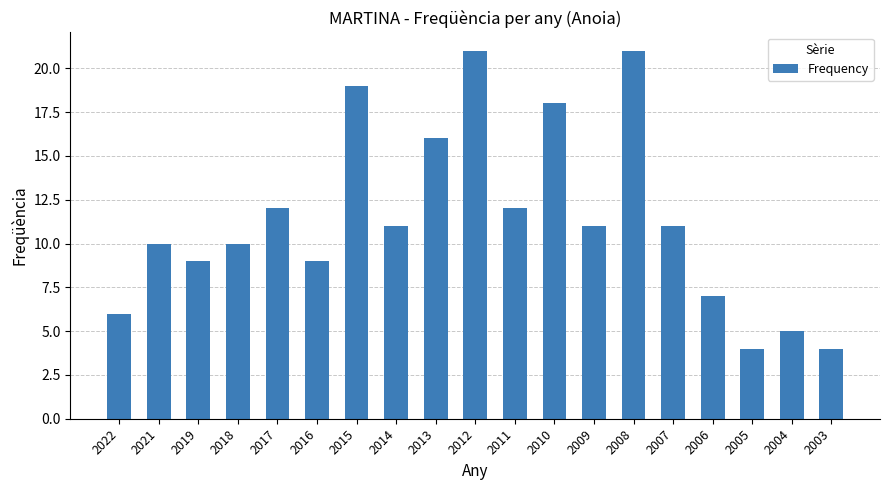

What is the greatest value displayed?

21